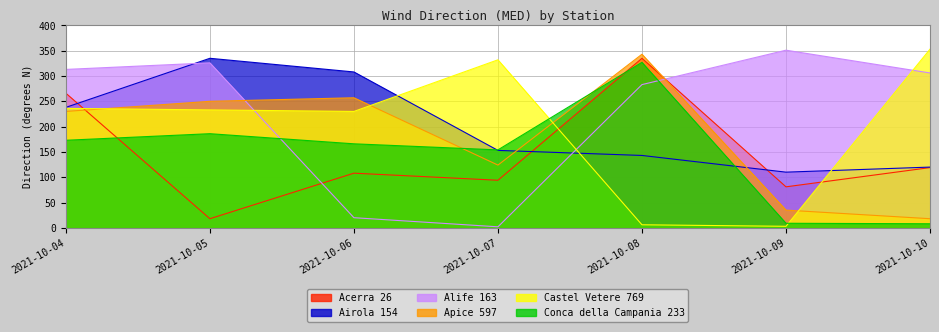

List the labels in order of Conca della Campania 233 value, largest first.

2021-10-08, 2021-10-05, 2021-10-04, 2021-10-06, 2021-10-07, 2021-10-09, 2021-10-10